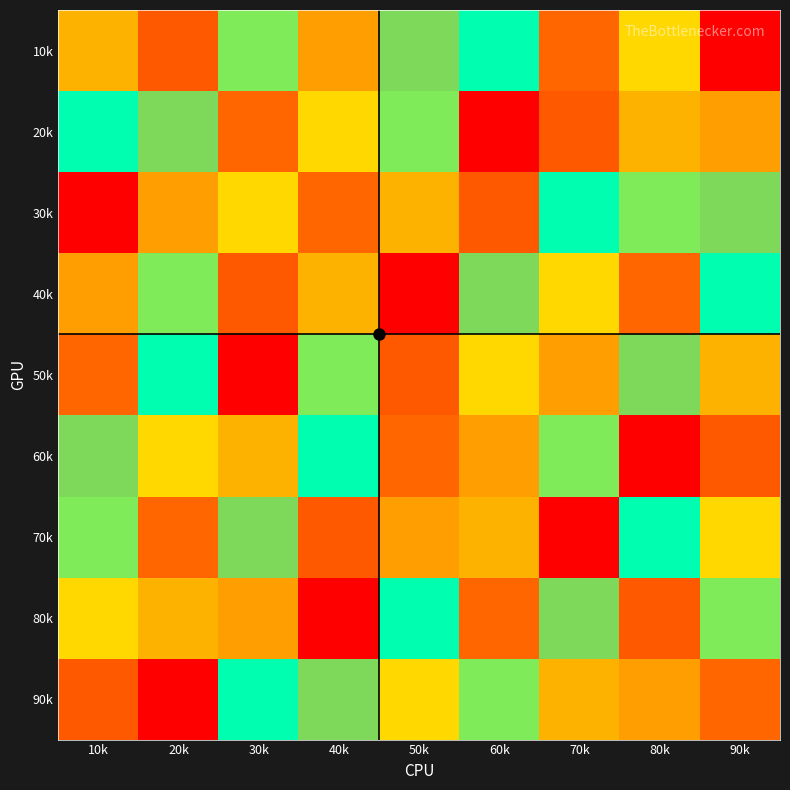

List the series in order of their peak value, highest first.

10k, 20k, 30k, 40k, 50k, 60k, 70k, 80k, 90k